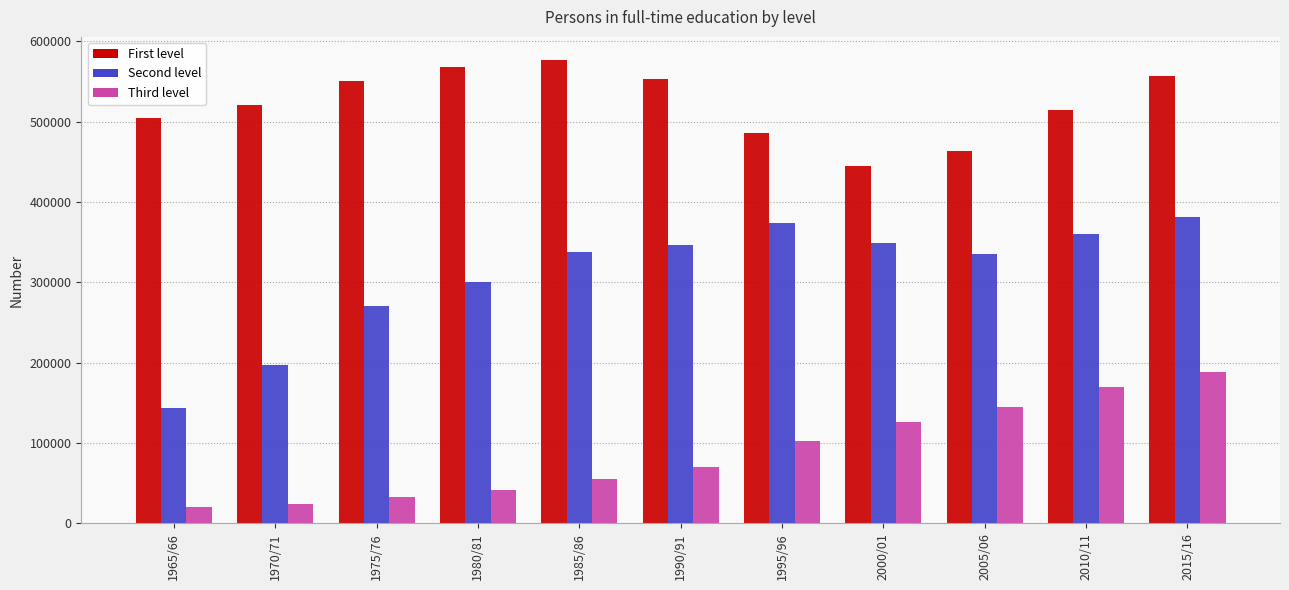

Which series has the largest total across all categories?

First level